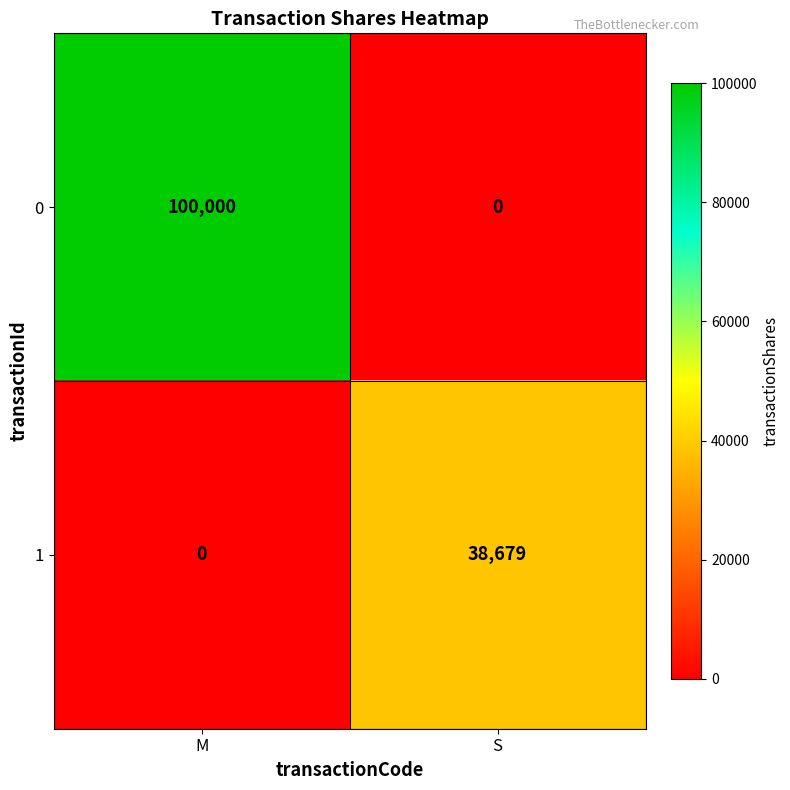

How many series are shown in this chart?

2